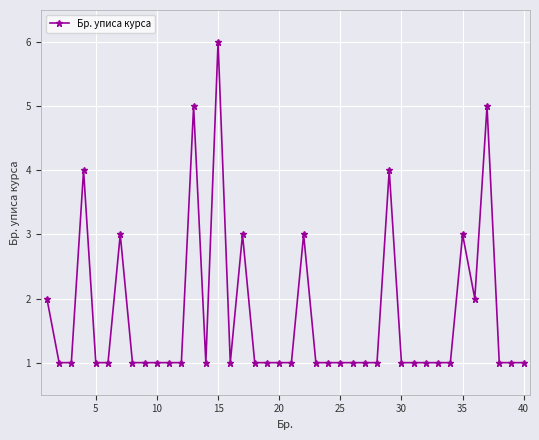

What is the greatest value displayed?

6